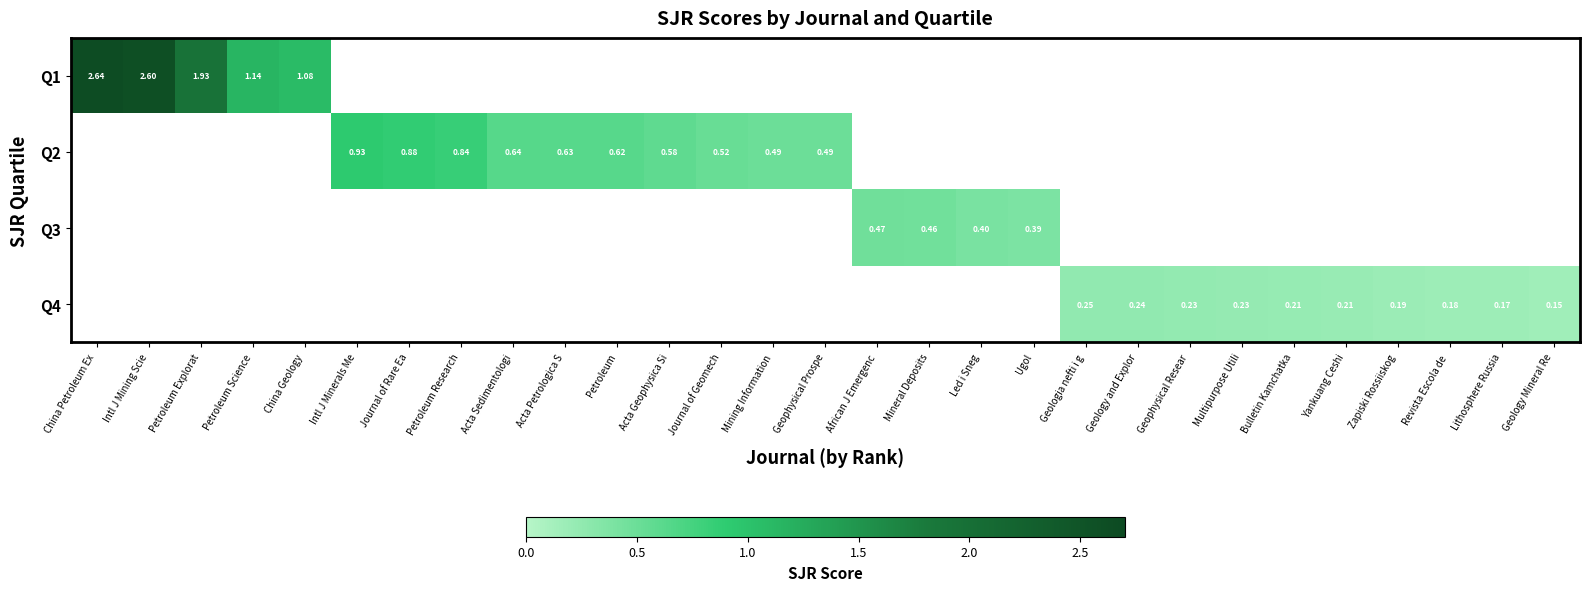

Between Geophysical Resear and Led i Sneg, which is larger?

Led i Sneg